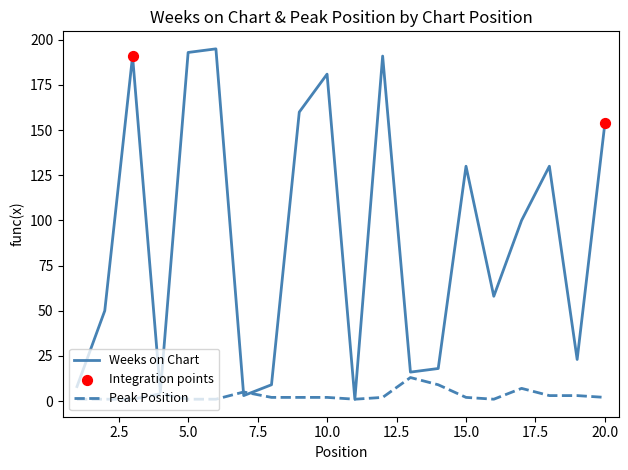

Which series has the largest total across all categories?

Weeks on Chart